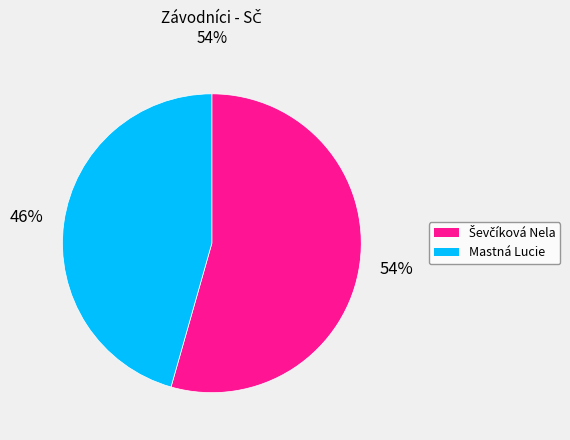

Which category has the smallest portion of the pie?

Mastná Lucie